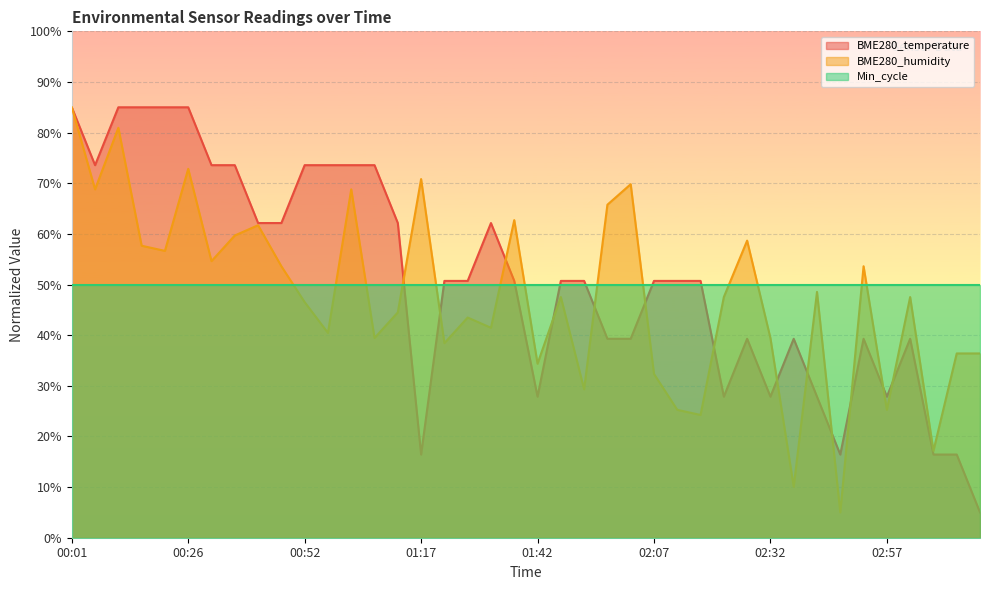

Which series changed the most between 00:01 and 03:12?

BME280_temperature